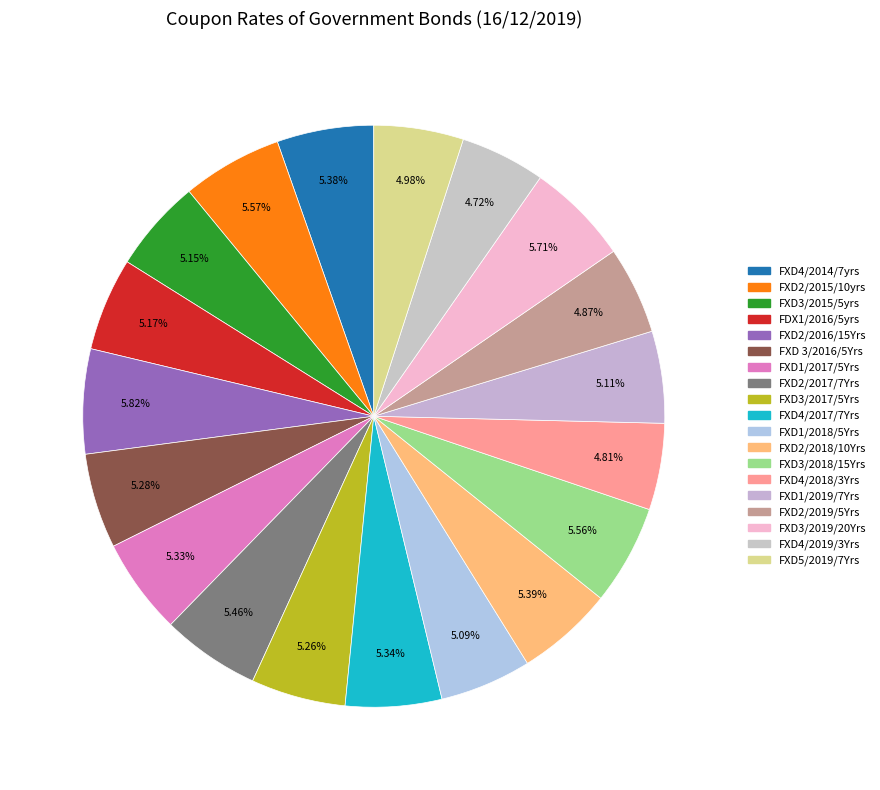

To the nearest percent, what percentage of the pie is FXD4/2019/3Yrs?

5%